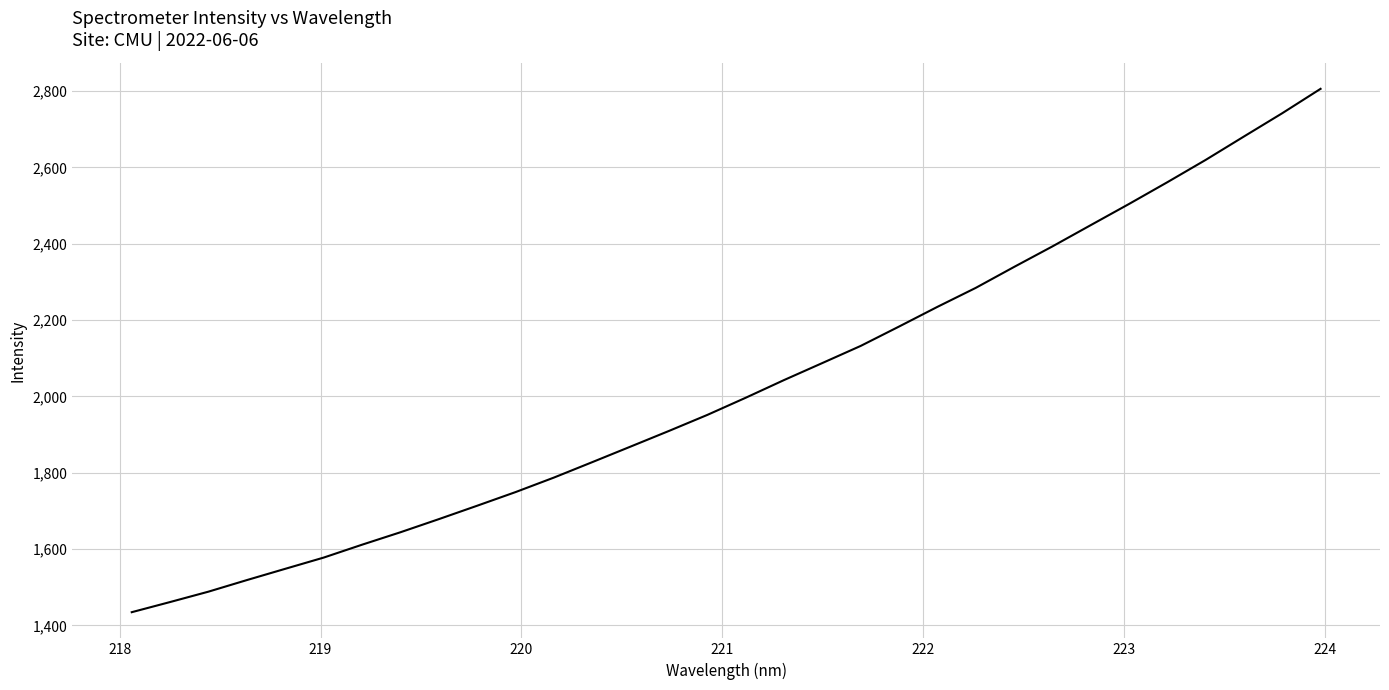

What is the maximum value shown in the chart?

2806.1